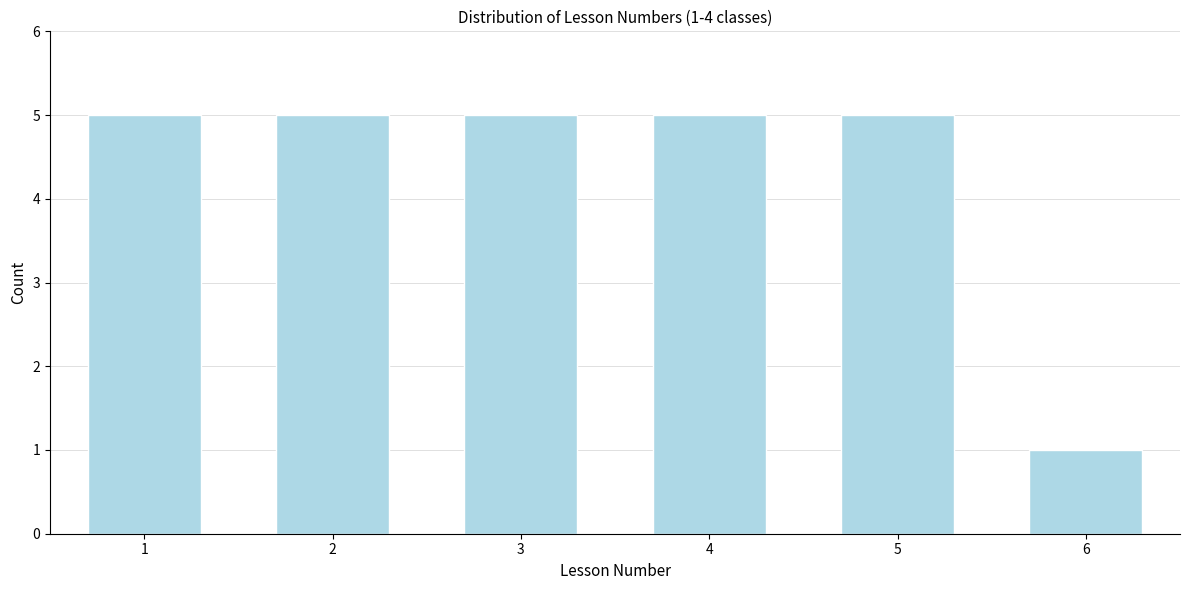

Reading left to right, what are all the values shown in this chart?

1=5	2=5	3=5	4=5	5=5	6=1